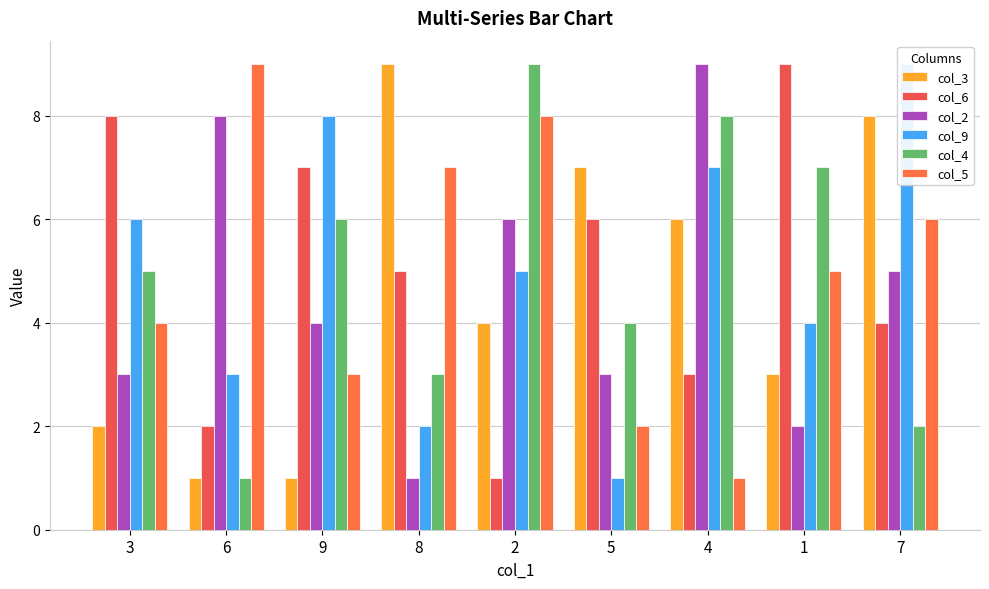

What is the sum of the col_5 values at 5 and 2?

10